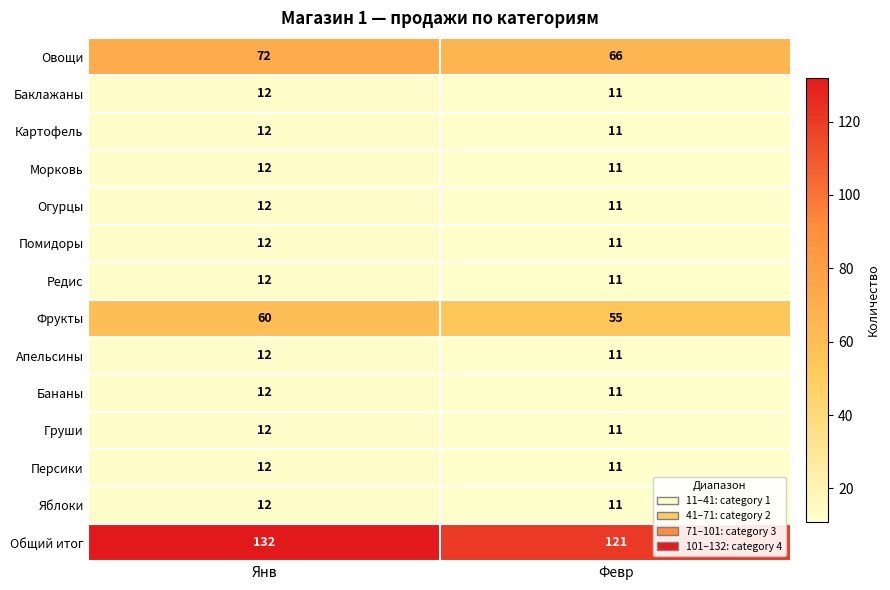

What is the approximate value of Баклажаны at Янв?

12